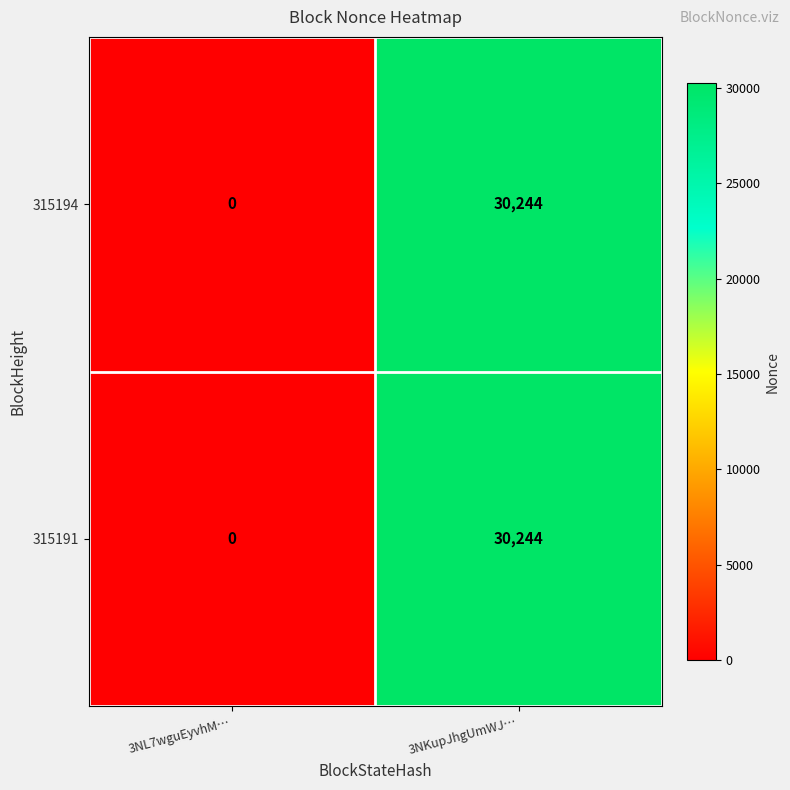

What is the approximate value of 315194 at 3NKupJhgUmWJ…?

30244